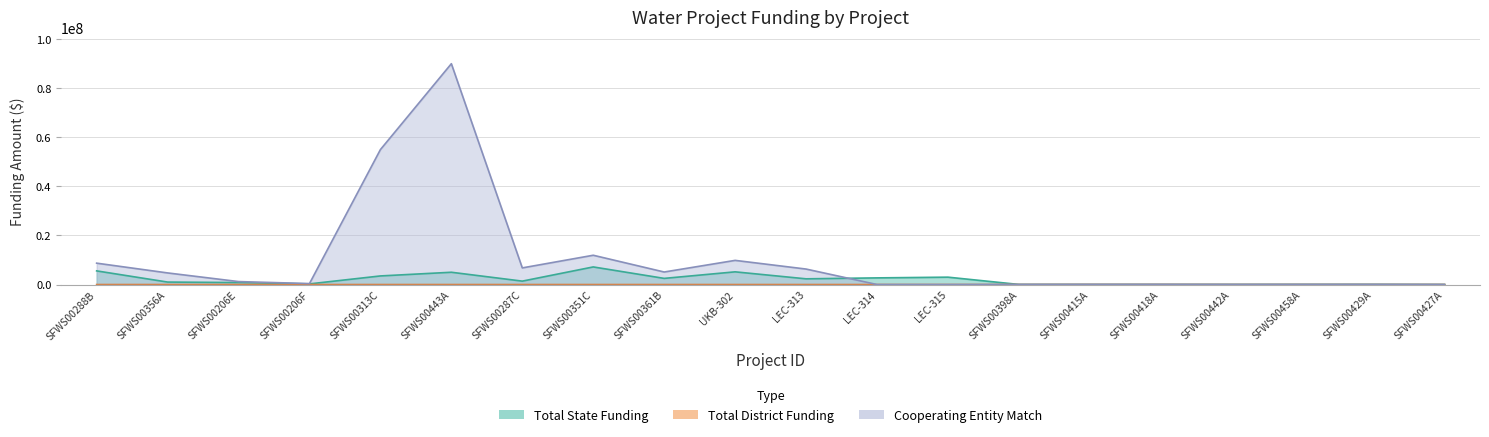

What is the difference between the second highest and second lowest values in the Total State Funding series?

5541600